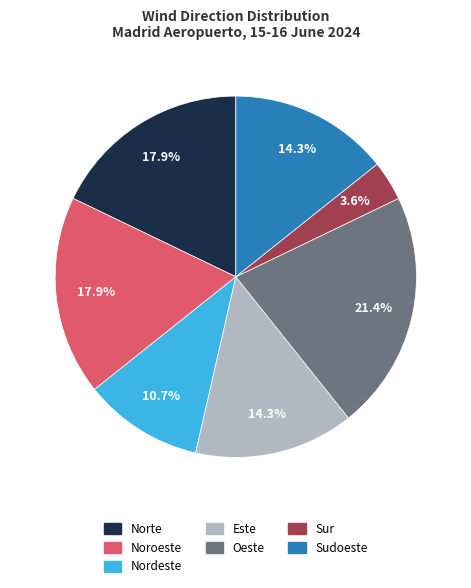

Is the sum of Sudoeste and Este greater than half?

No